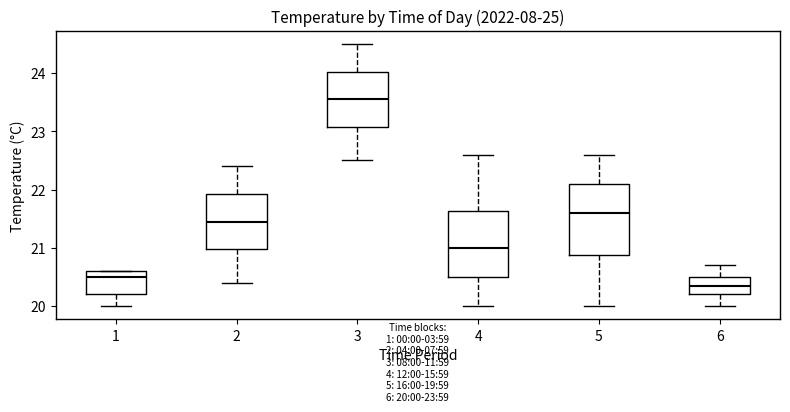

Which box is the tallest, from its lower edge to its upper edge?

5